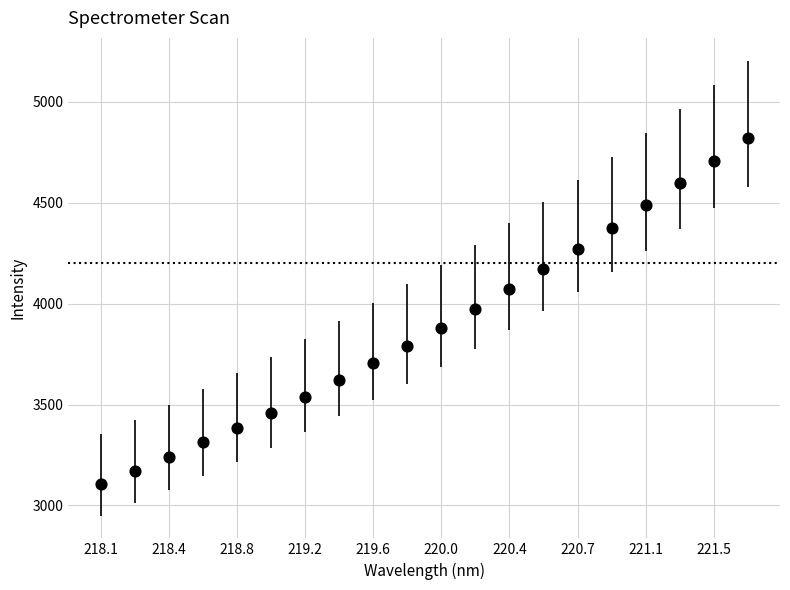

What is the range of Y values (max minus min)?

1712.9